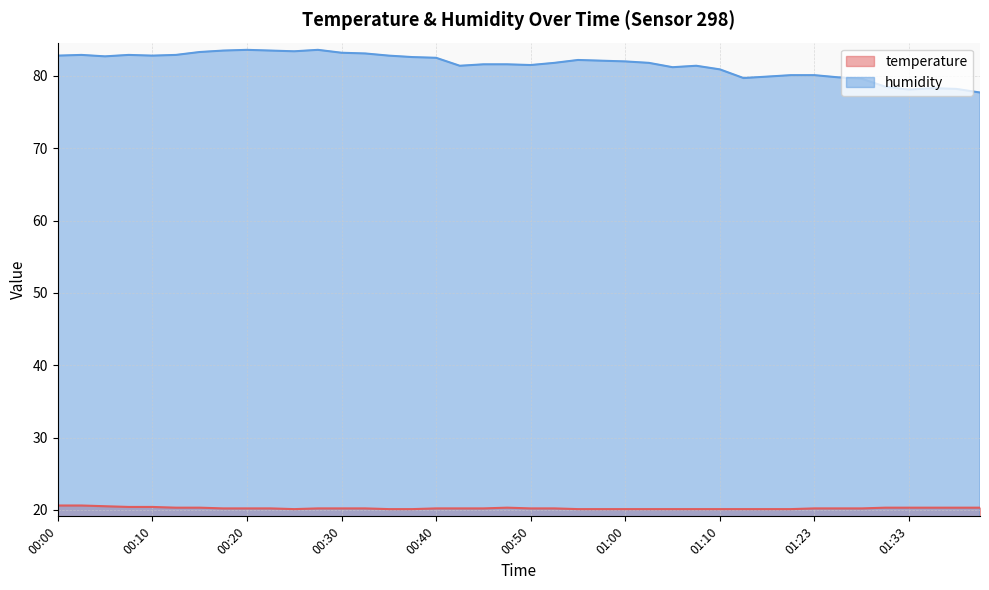

What is the total value across all series at 00:57?

102.2